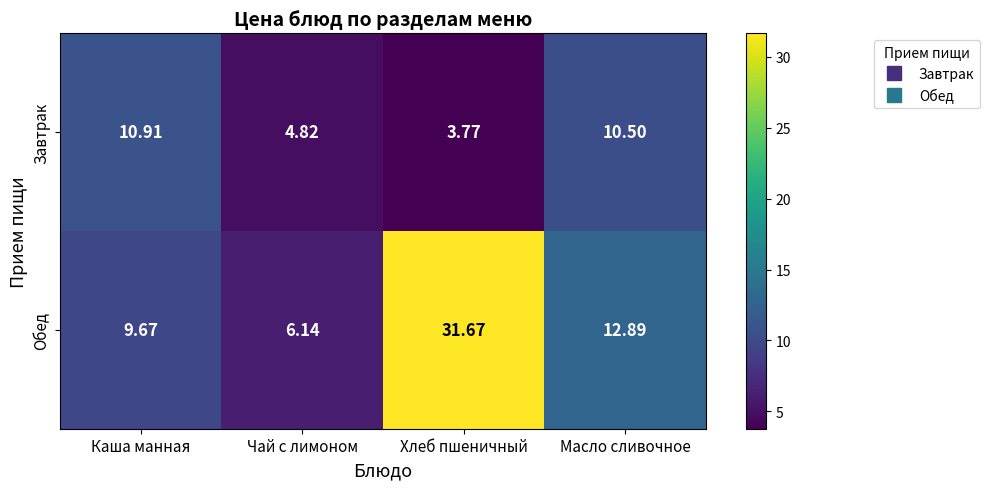

What is the total value across all series at Масло сливочное?

23.4